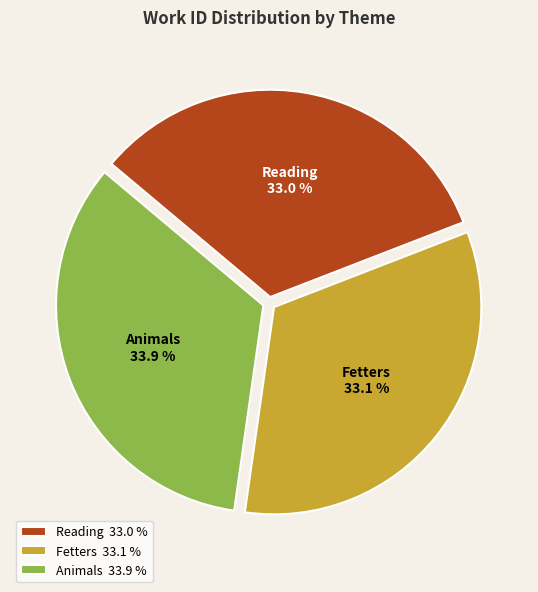

To the nearest percent, what portion does Fetters represent?

33%